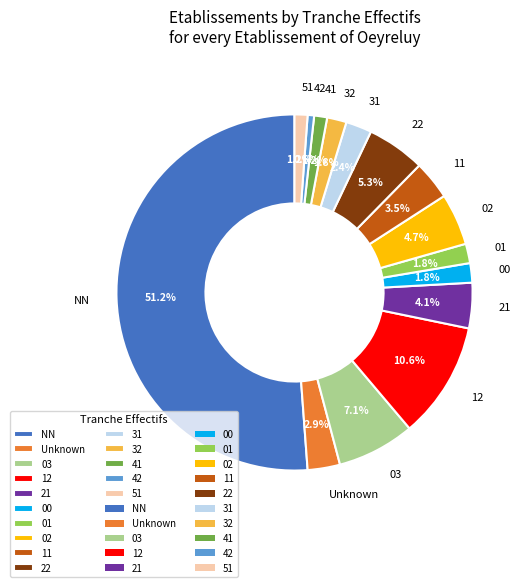

What percentage is the 22 slice, to the nearest percent?

5%